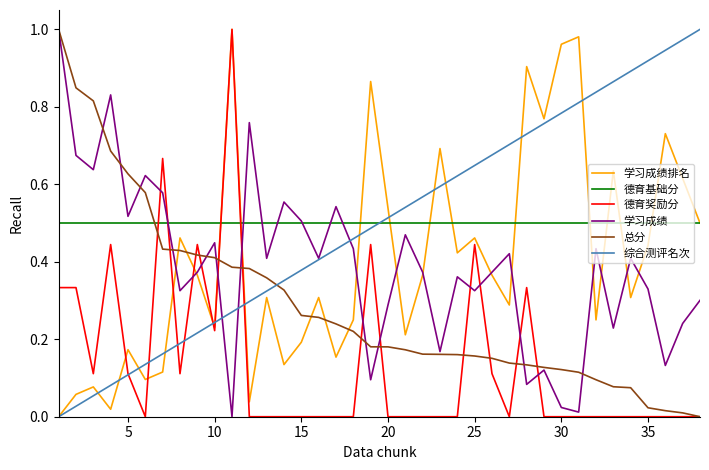

How many intersections are there between 总分 and 德育基础分?

1